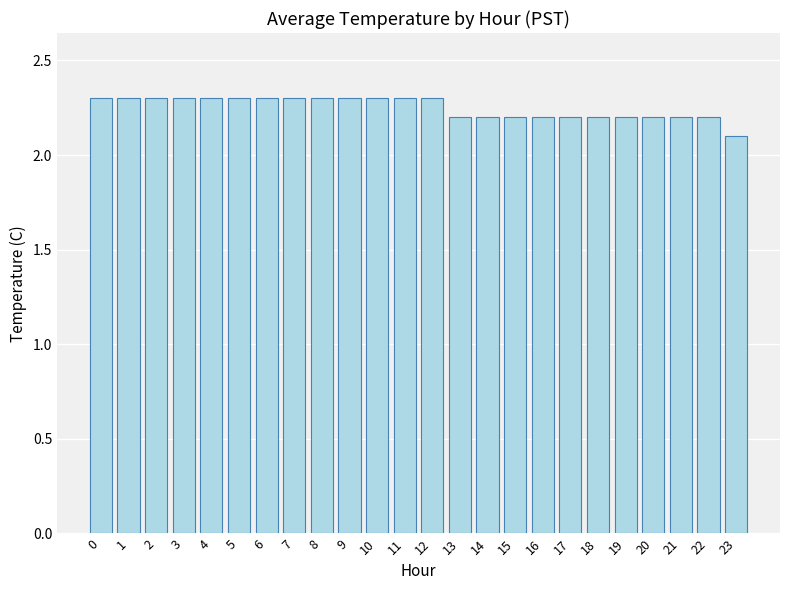

What is the ratio of the value at 1 to the value at 10?

1.0